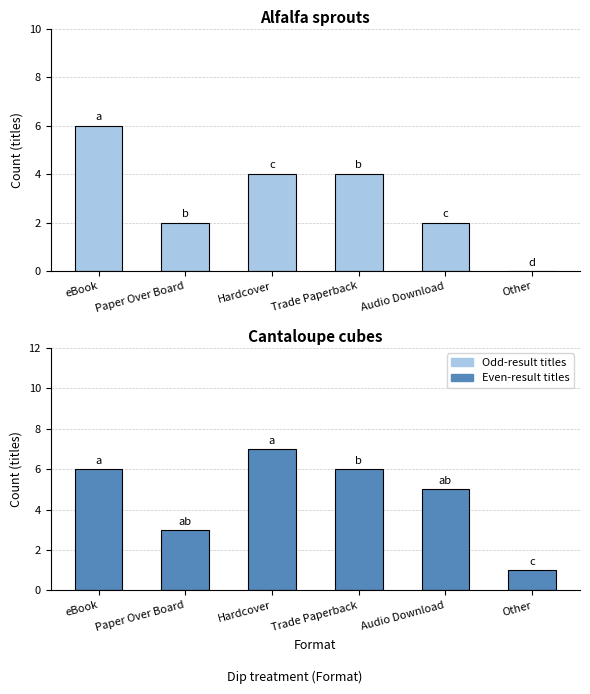

At Trade Paperback, list the series in order from largest to smallest.

Group 2 (even), Group 1 (odd)